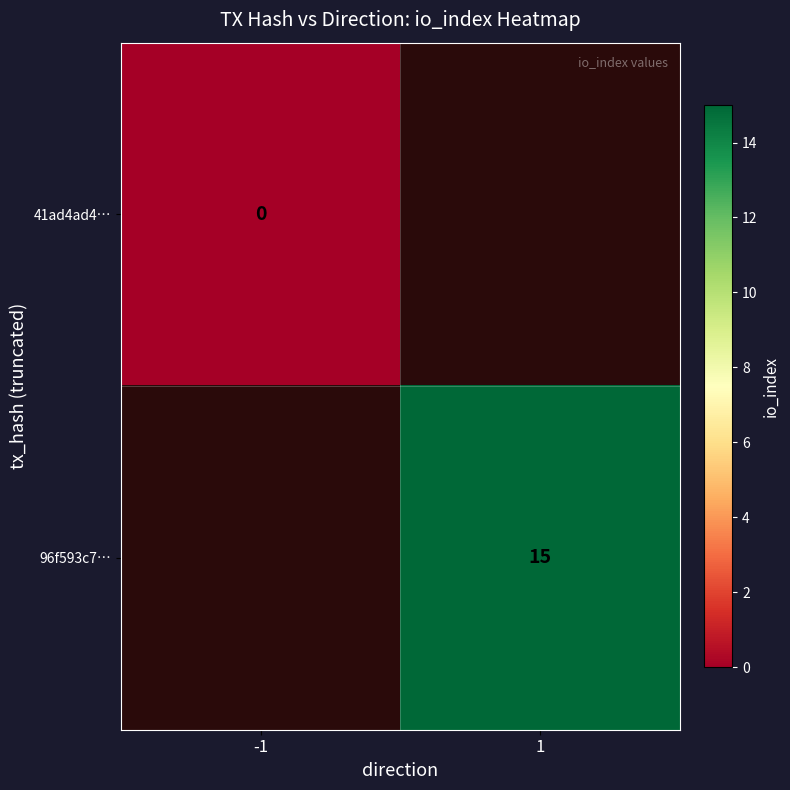

At how many categories does at least one series exceed 14?

1